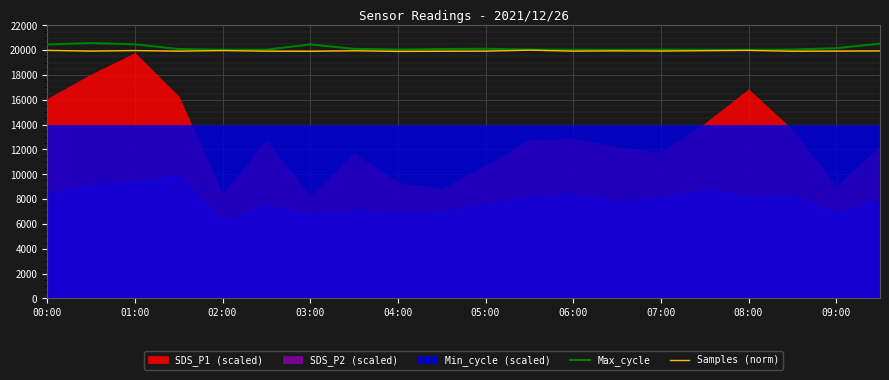

What is the difference between the maximum and minimum values in the Samples (norm) series?

100.7